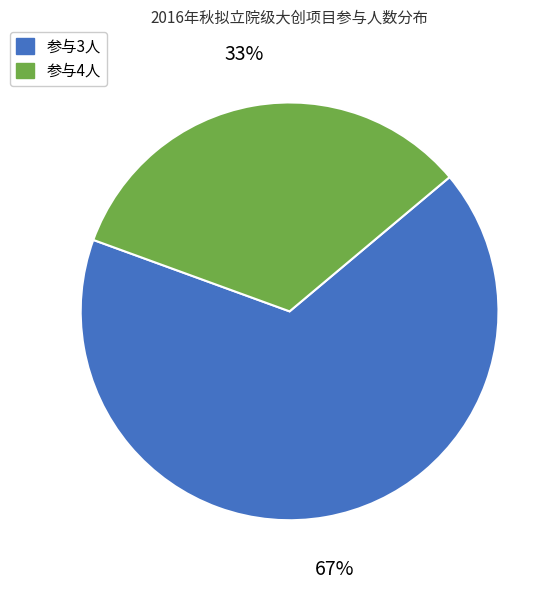

How many slices are in this pie chart?

2